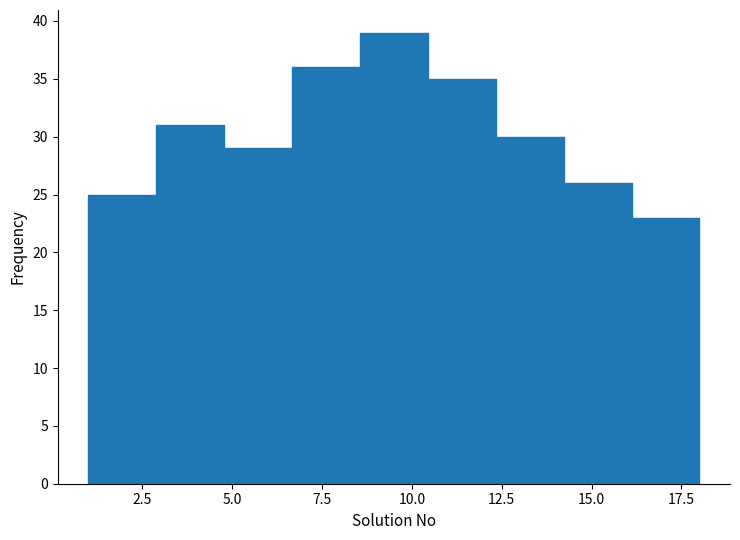

Read against the x-axis, roughly where is the centre of the tallest bar?

9.5